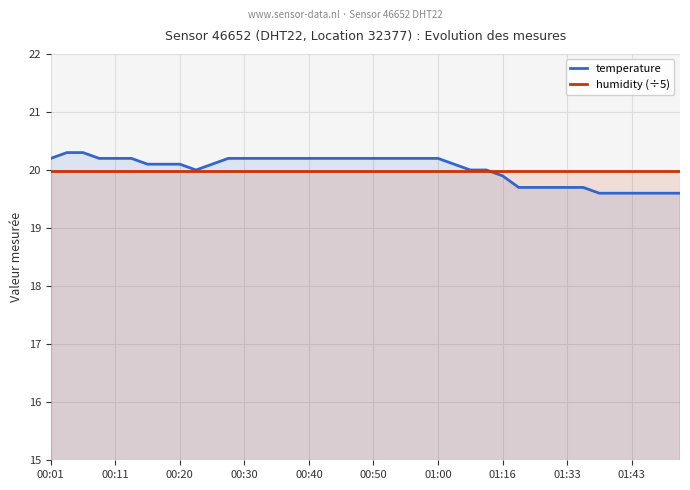

What is the spread (max minus min) of values at 34?

0.4